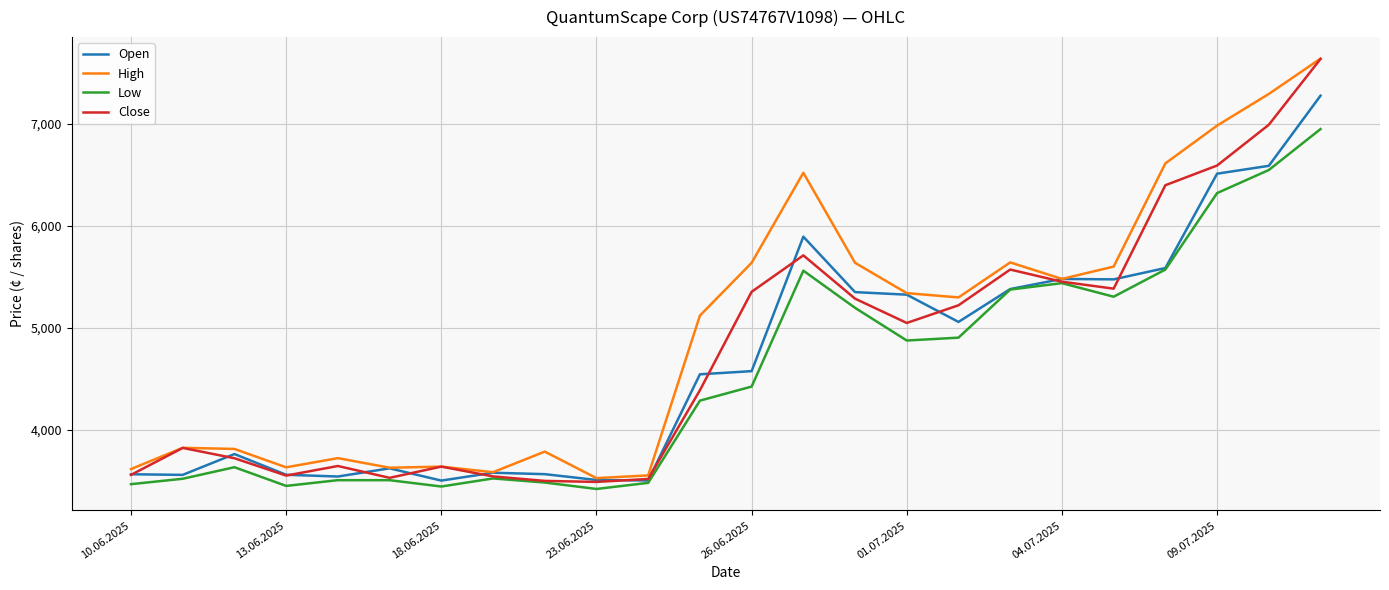

Is this an area chart (filled region under the line)?

No